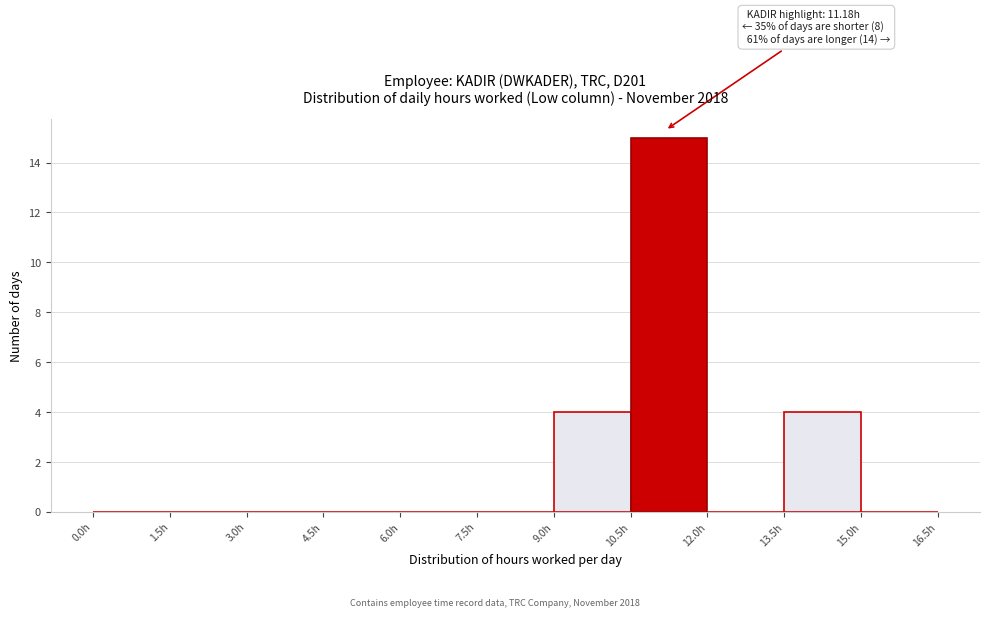

Over which range of the x-axis is the bar tallest?

10.5 to 12.0